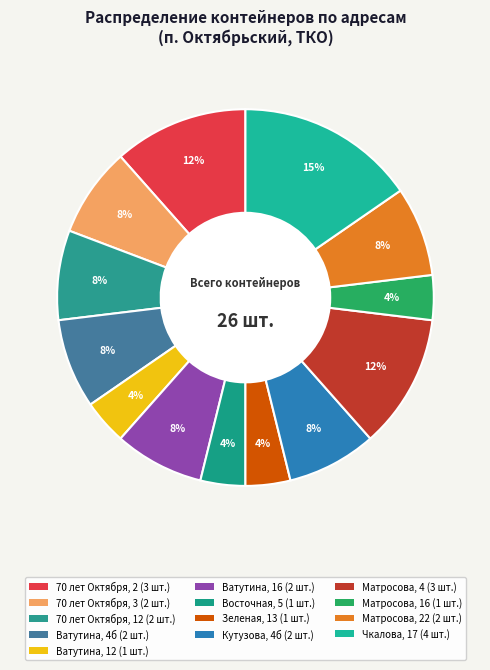

Which slice is the smallest?

Ватутина, 12